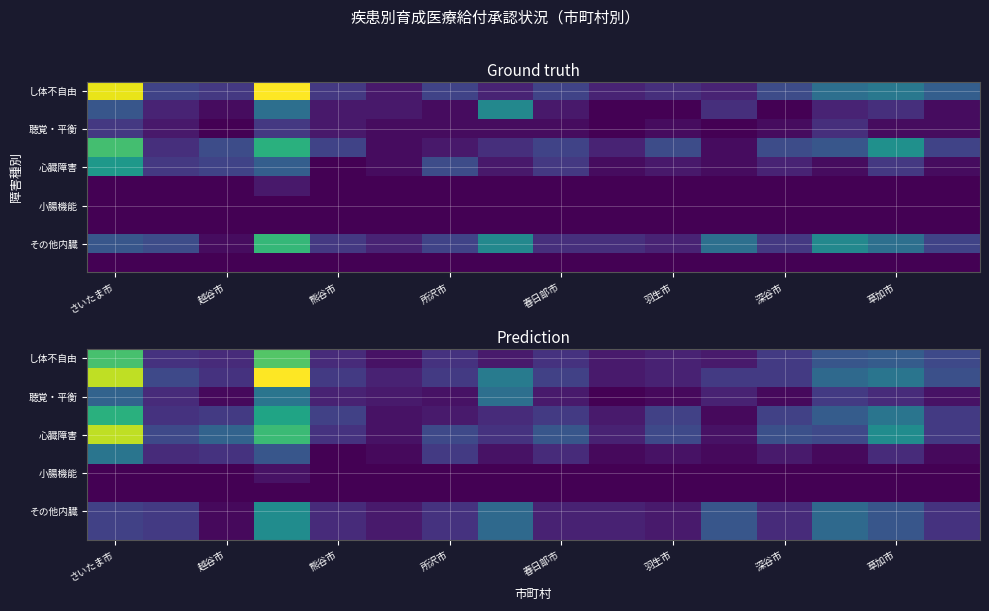

How many values in 小腸機能 are above zero?

1